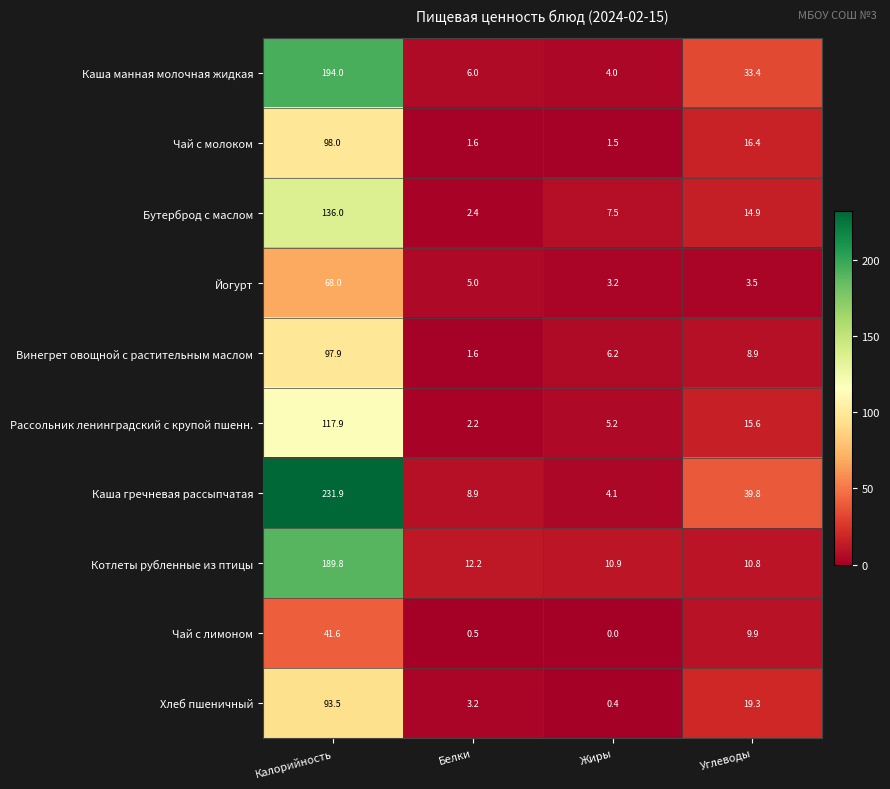

Which category has the lowest value across all series?

Жиры